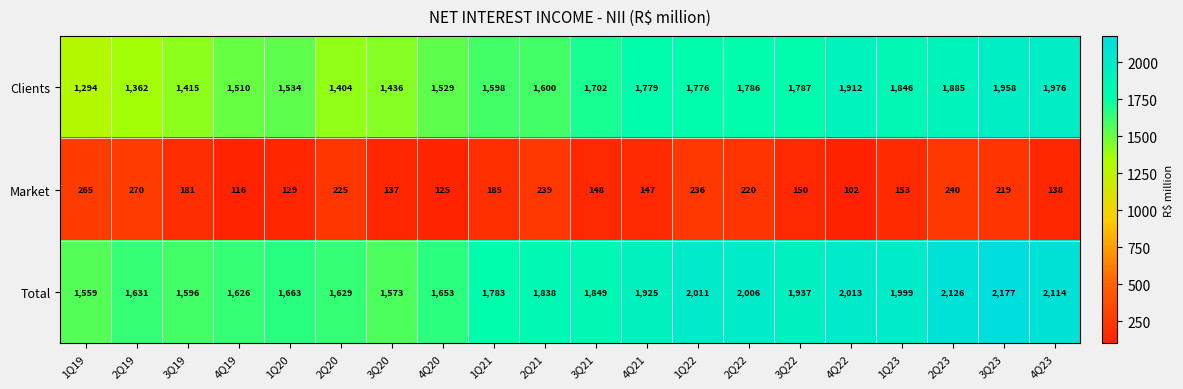

What is the difference between the maximum and minimum values in the Total series?

618